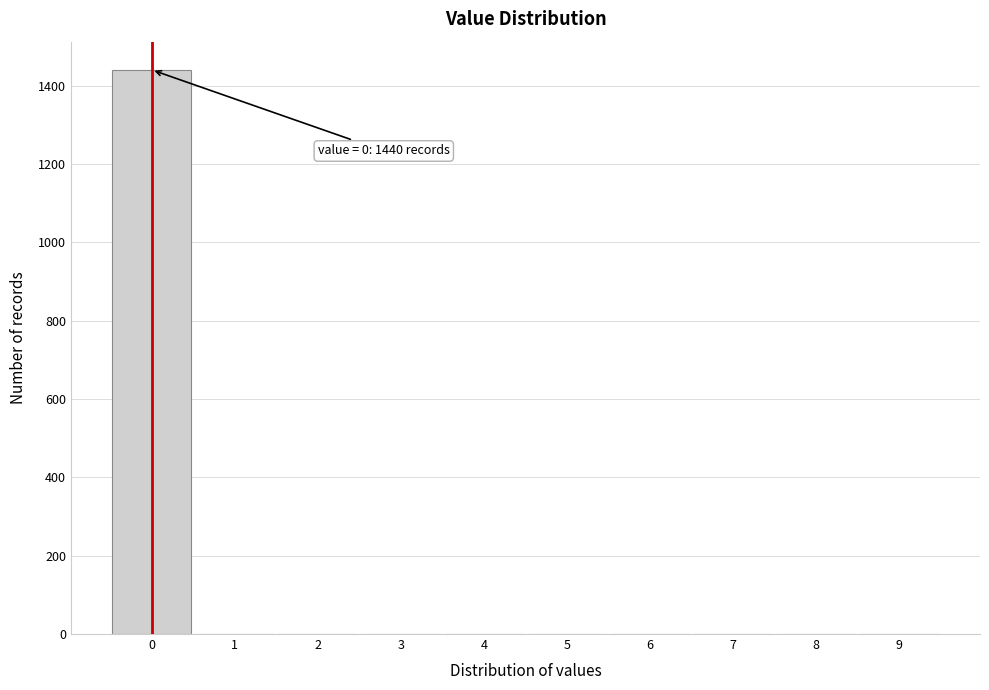

Over which range of the x-axis is the bar tallest?

-0.5 to 0.5